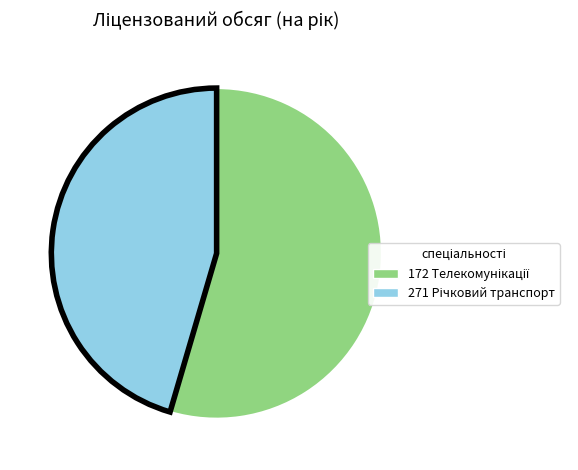

Which has a higher value, 172 or 271?

172